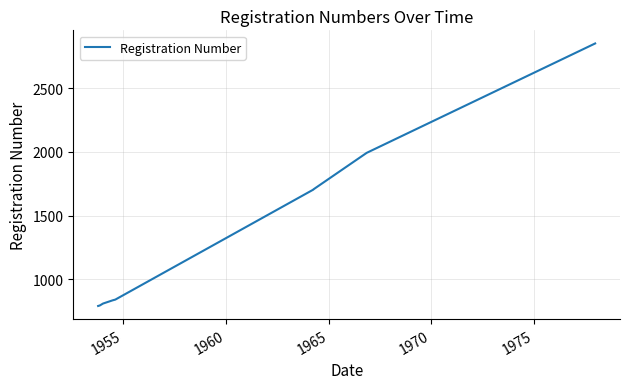

What is the minimum value shown in the chart?

792